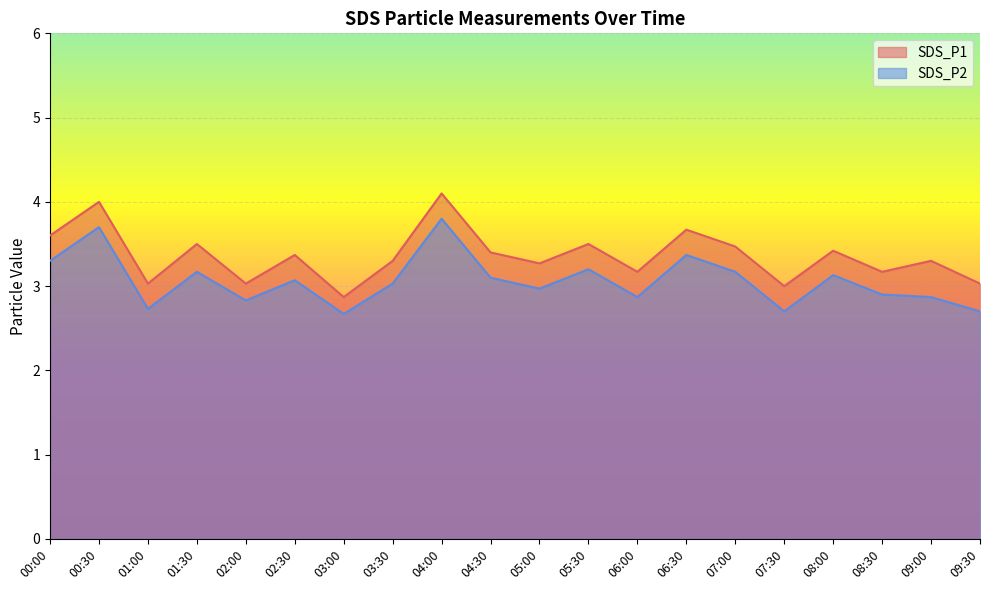

Is the value of SDS_P2 at 03:00 greater than the value of SDS_P1 at 03:00?

No